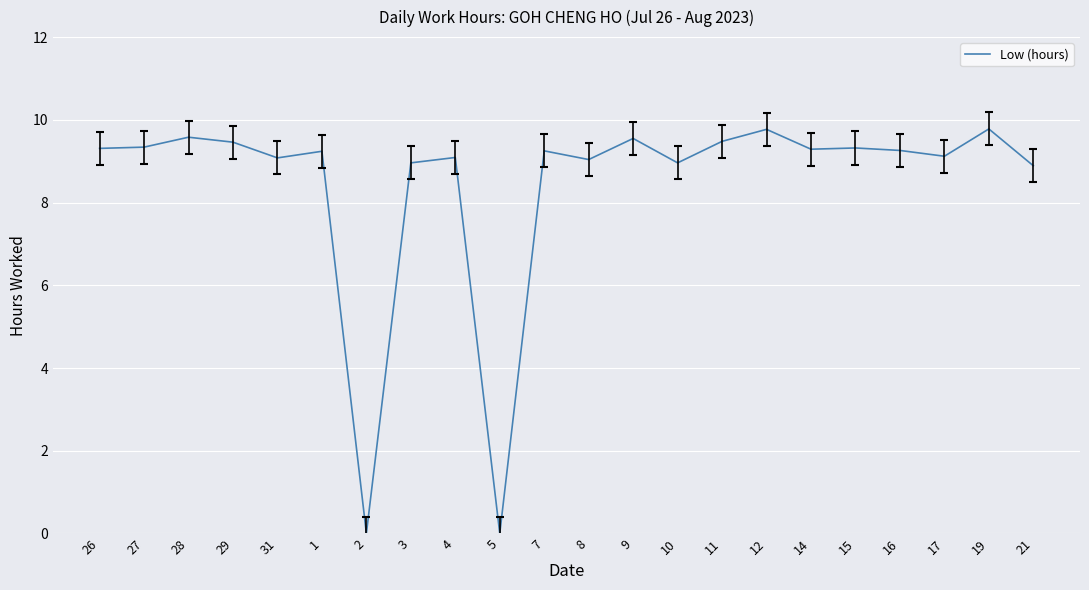

What is the difference between the values at 12 and 29?

0.3